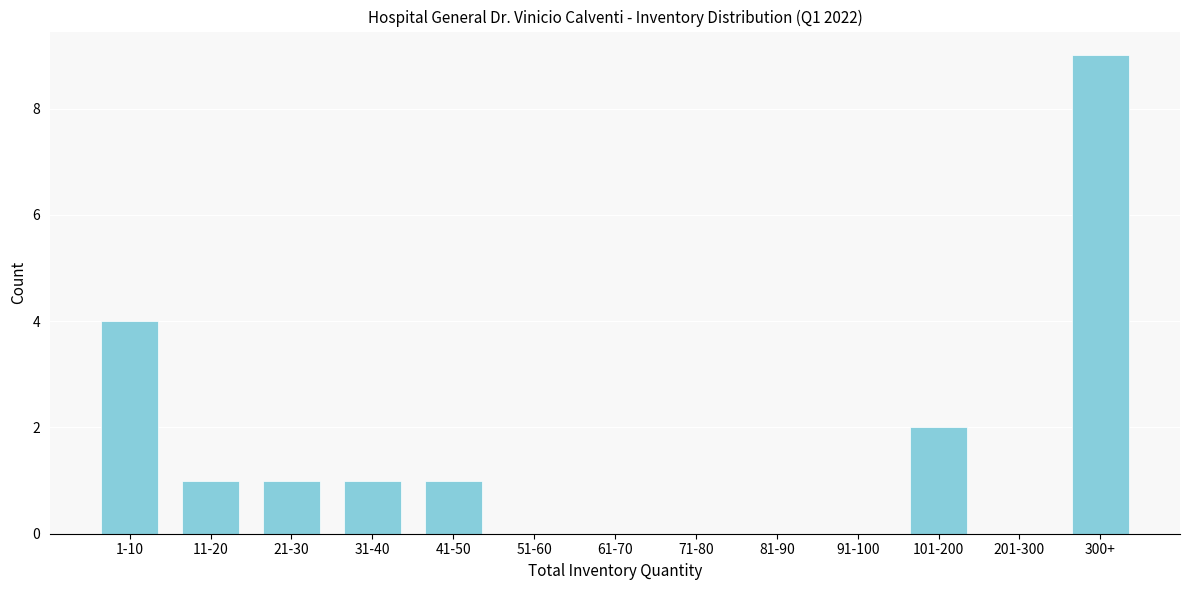

Reading left to right, list all the values displayed in this chart.

1-10=4	11-20=1	21-30=1	31-40=1	41-50=1	51-60=0	61-70=0	71-80=0	81-90=0	91-100=0	101-200=2	201-300=0	300+=9